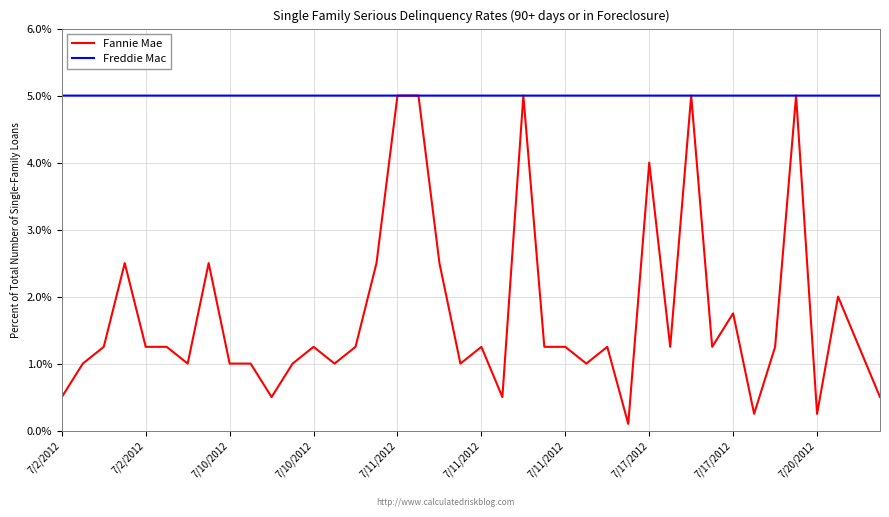

After their last crossing, which series has the higher values: Fannie Mae or Freddie Mac?

Freddie Mac